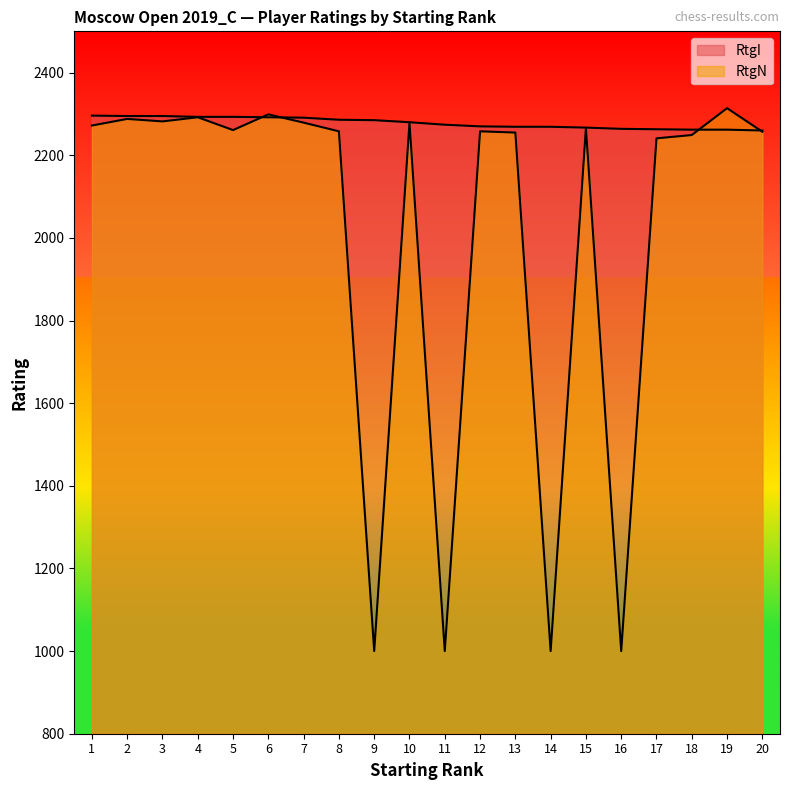

Where do RtgI and RtgN first cross each other?

5 and 6